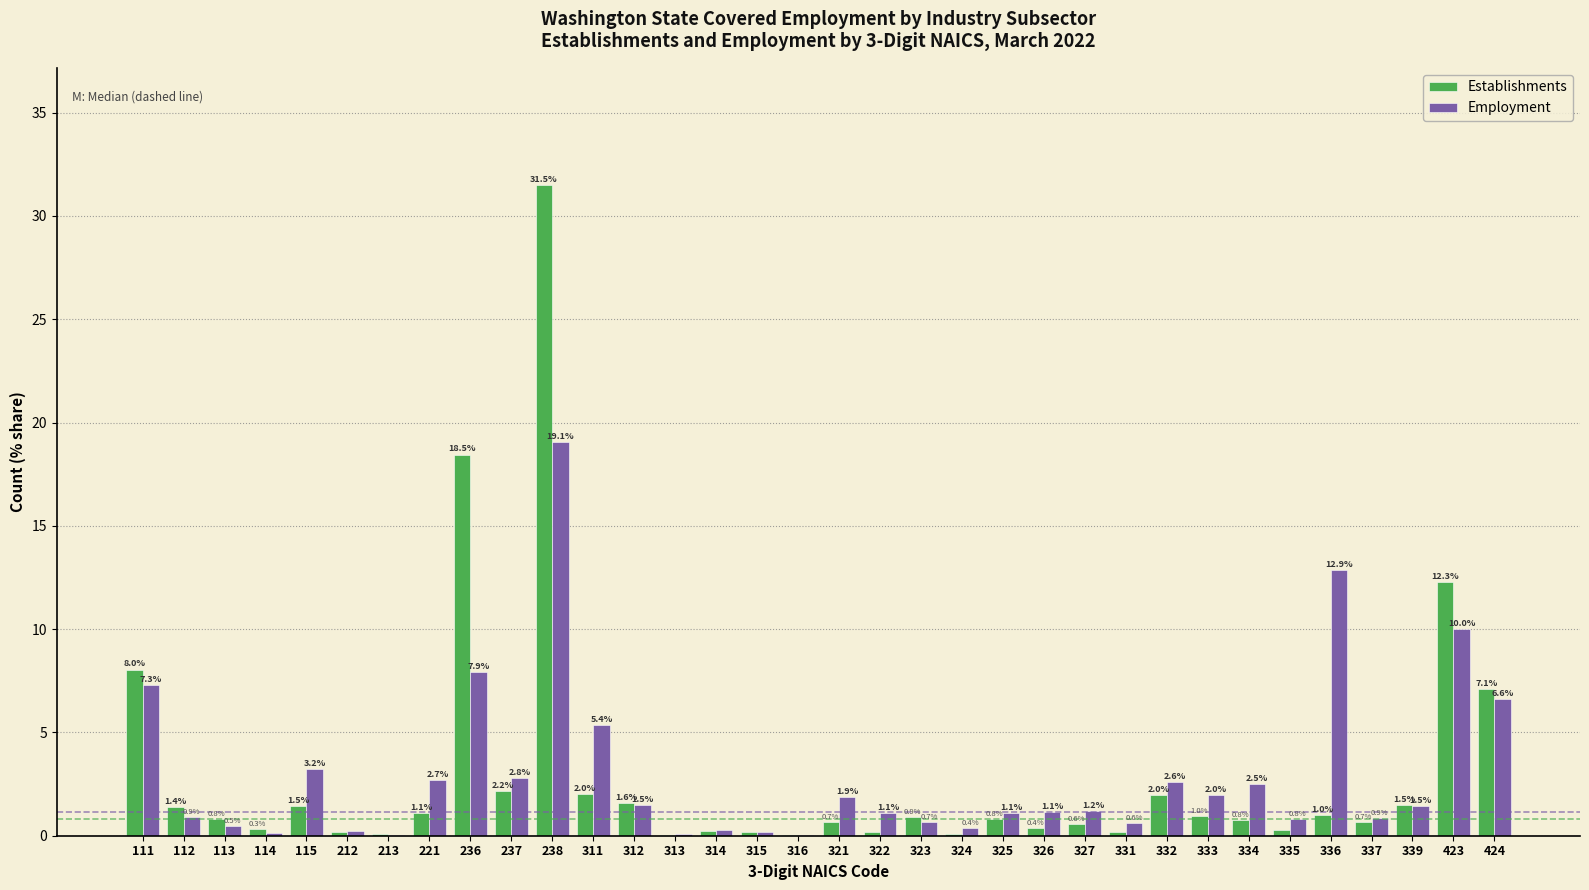

At which category is the sum across all series the highest?

238